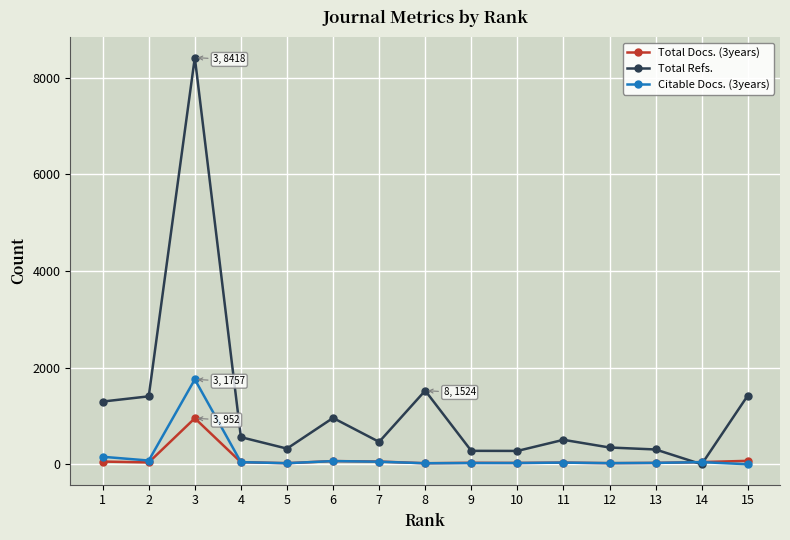

Which series has the largest range (max minus min)?

Total Refs.